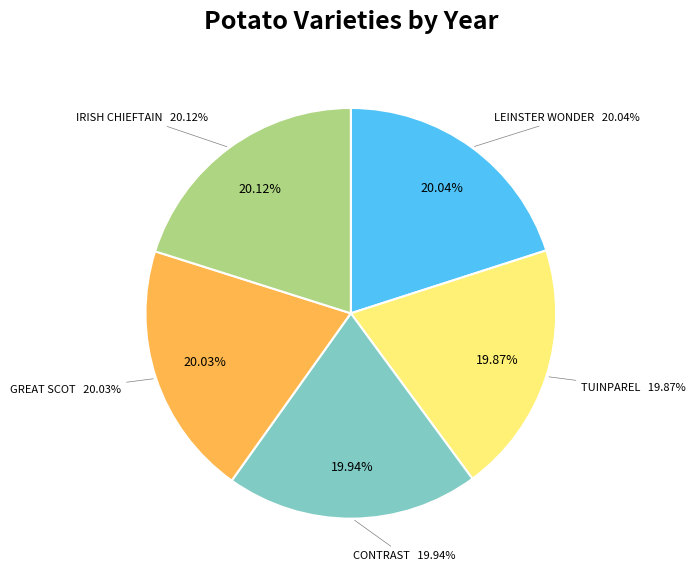

Which category has the smallest portion of the pie?

TUINPAREL